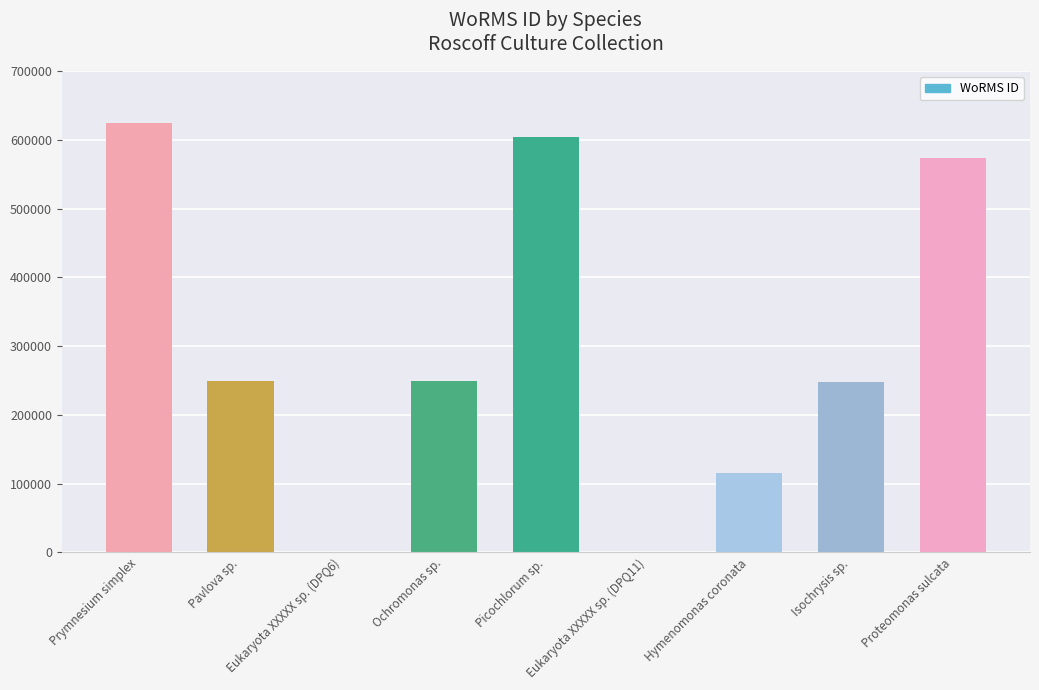

The chart shows a value of 115087 at Hymenomonas coronata. True or false?

True